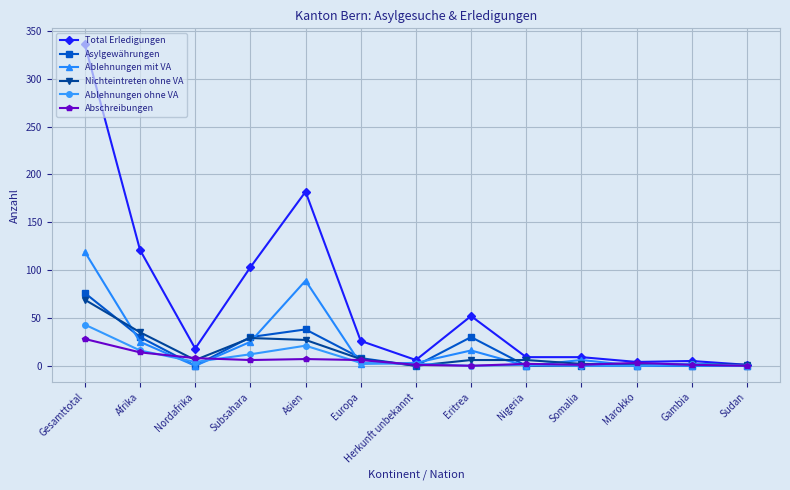

Which series changed the most between Gesamttotal and Sudan?

Total Erledigungen